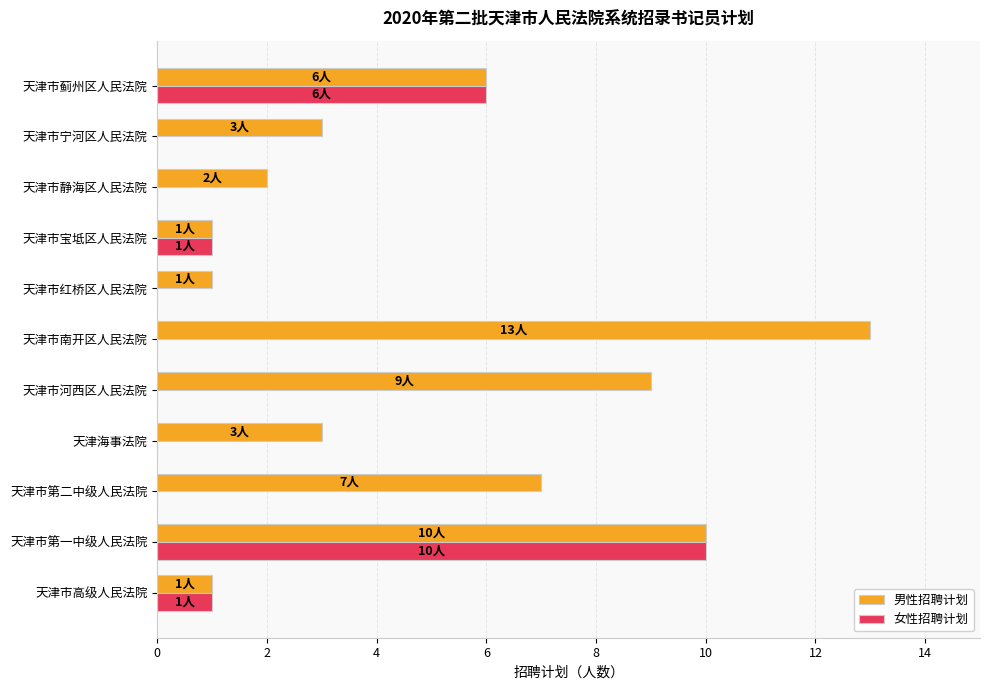

What is the sum of all 男性招聘计划 values?

56